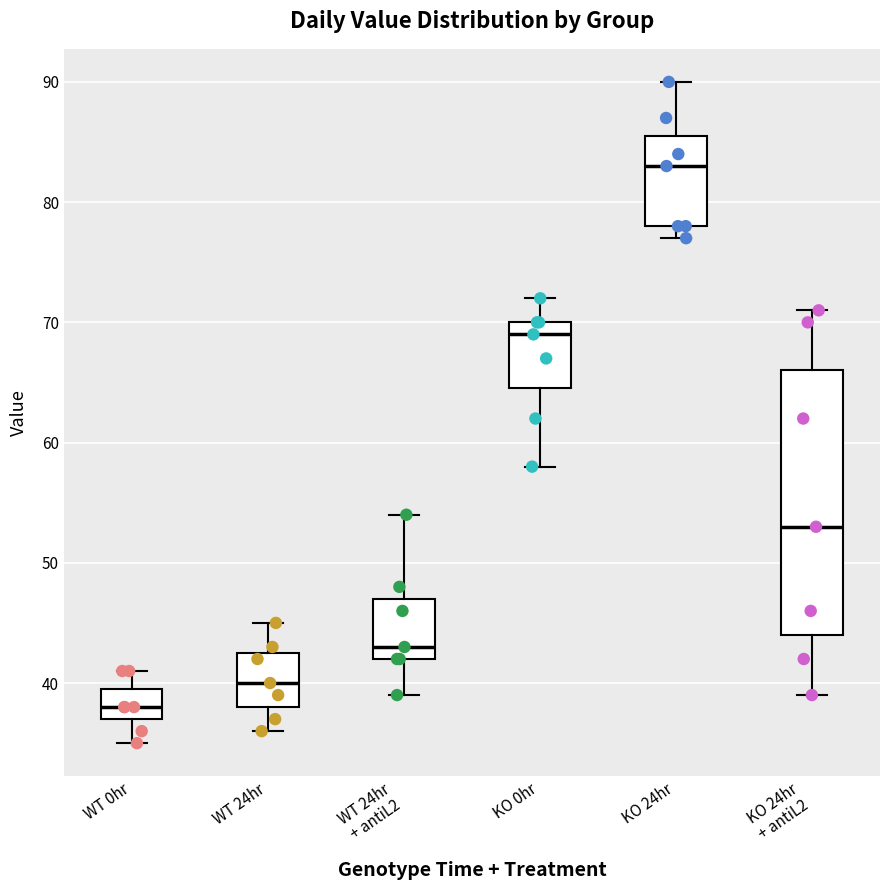

Reading left to right, transcribe this box plot: for each box, give where its median line is, the range the box spans, and where its two whiskers end, as read against the y-axis. The values are not printed on the chart, so give them approximately, as read against the axis.

WT 0hr: median 38, box 37 to 40, whiskers 35 to 41
WT 24hr: median 40, box 38 to 43, whiskers 36 to 45
WT 24hr + antiL2: median 43, box 42 to 47, whiskers 39 to 54
KO 0hr: median 69, box 65 to 70, whiskers 58 to 72
KO 24hr: median 83, box 78 to 86, whiskers 77 to 90
KO 24hr + antiL2: median 53, box 44 to 66, whiskers 39 to 71